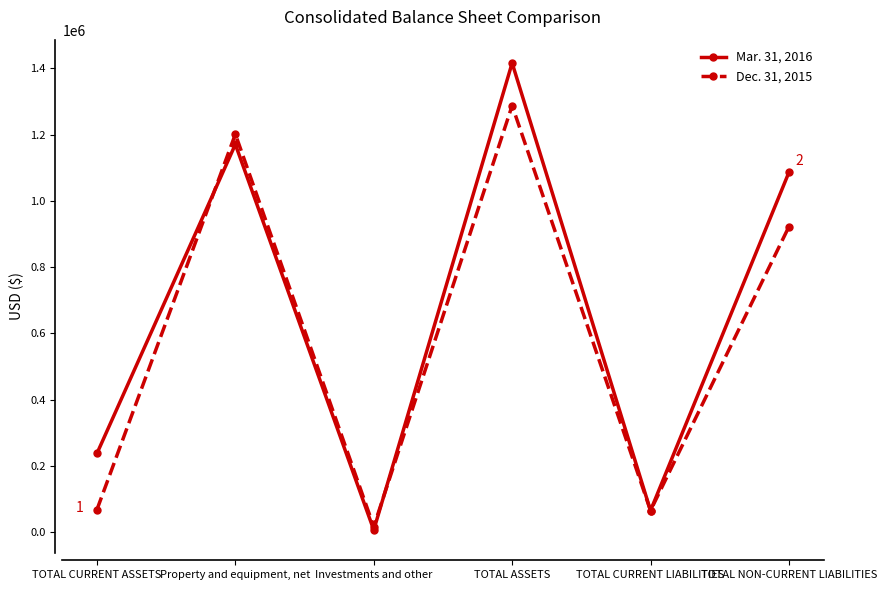

Which series ends up on top after the final intersection of Dec. 31, 2015 and Mar. 31, 2016?

Mar. 31, 2016